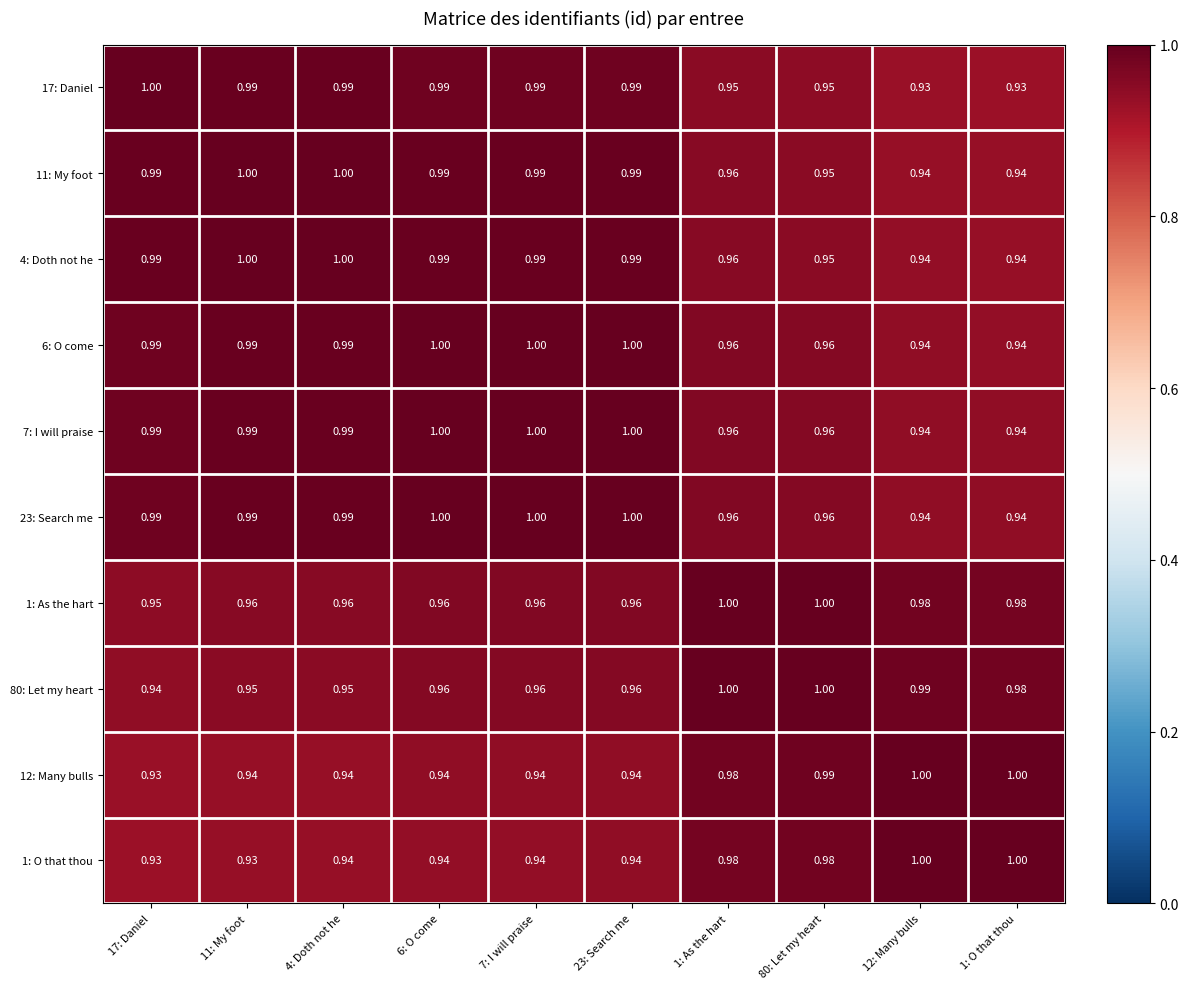

Is the value of 1: O that thou at 7: I will praise greater than the value of 17: Daniel at 4: Doth not he?

No